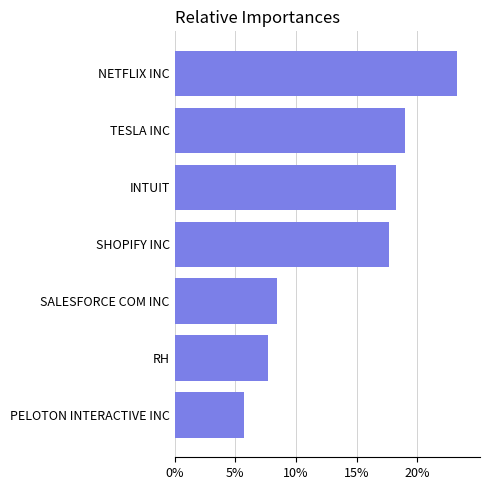

What value does the data have at INTUIT?

18.2